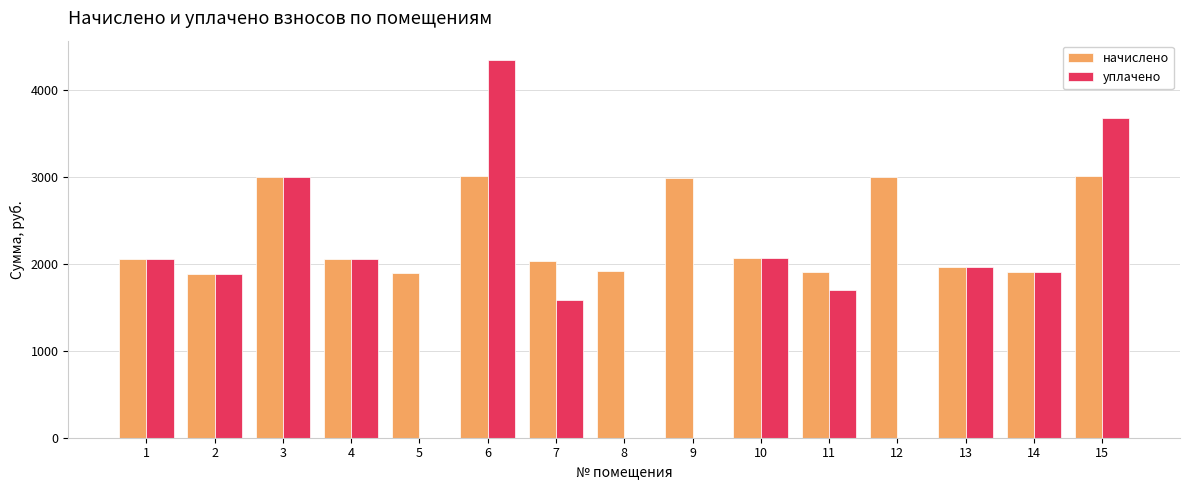

What is the sum of all начислено values?

34663.1